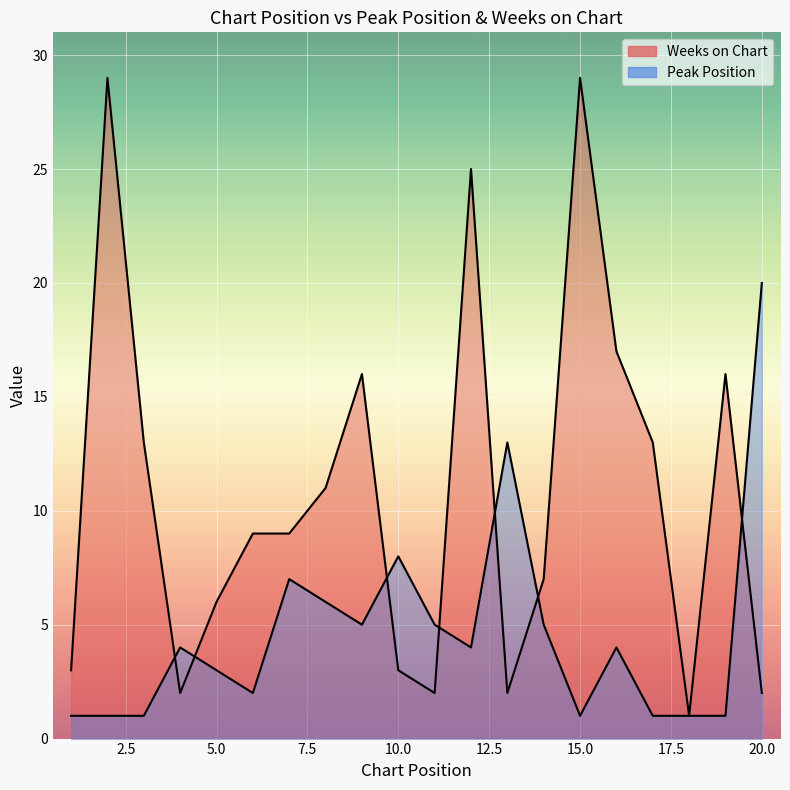

List the series in order of their overall mean, highest first.

Weeks on Chart, Peak Position